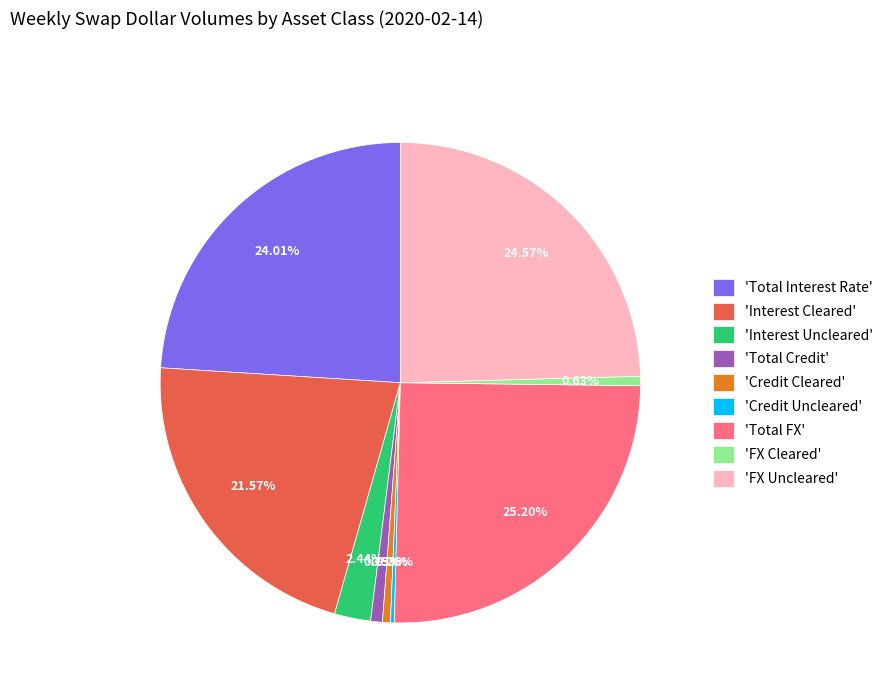

Combined, do 'Interest Cleared' and 'Total FX' account for over 50%?

No